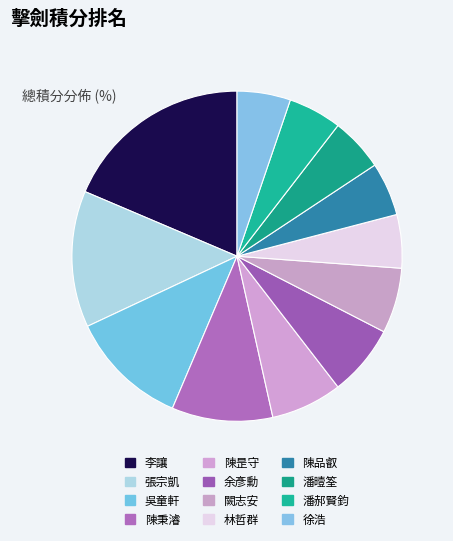

What percentage is the 余彥勳 slice, to the nearest percent?

7%